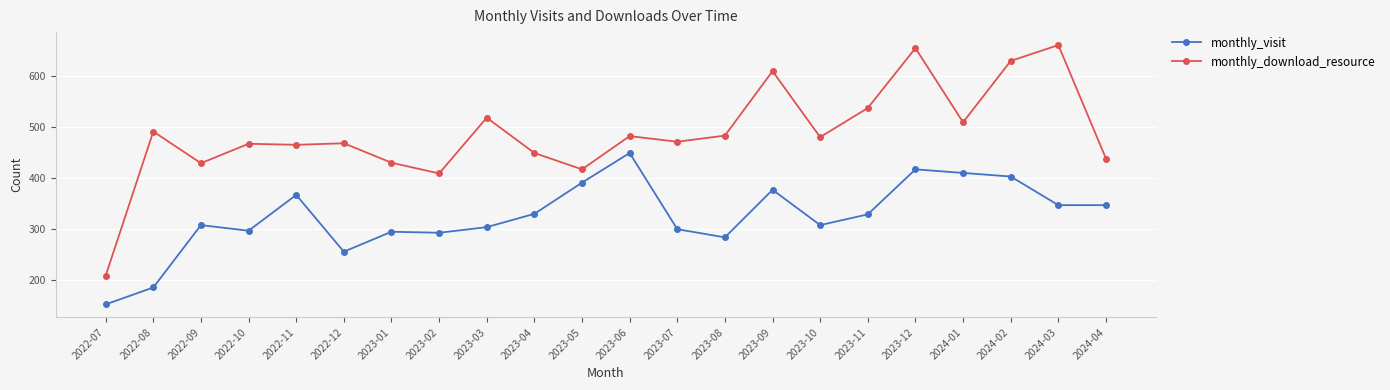

What position from the left is 2024-01?

19